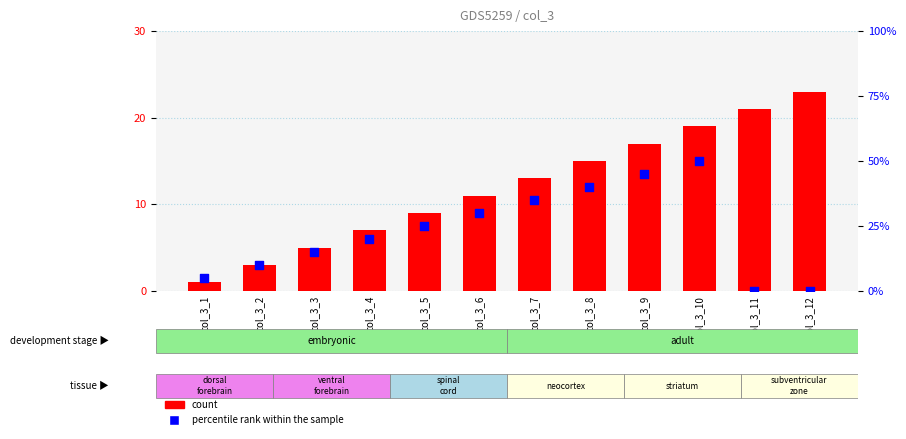

At which category is the sum across all series the highest?

col_3_10